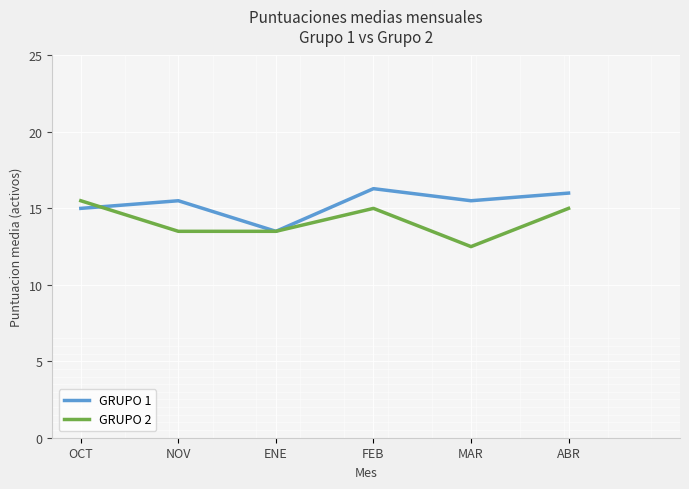

In GRUPO 2, how many points are higher than both neighbors (excluding endpoints)?

1